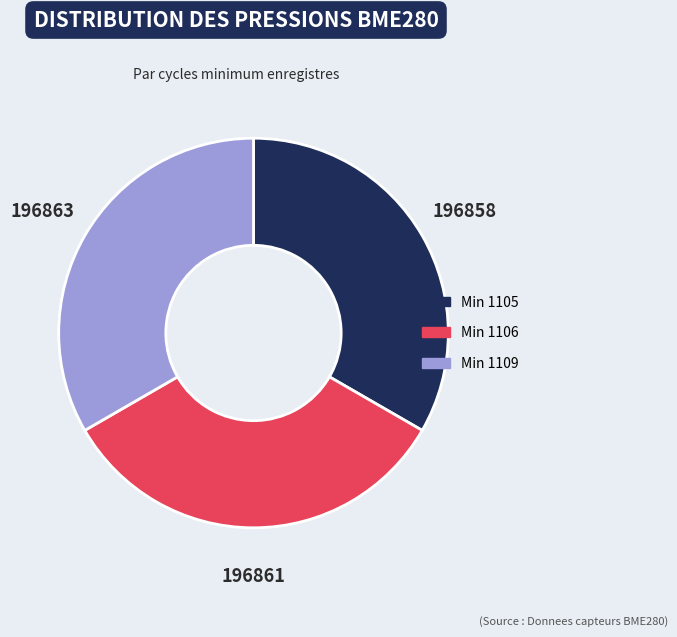

Combined, do Min 1109 and Min 1105 account for over 50%?

Yes